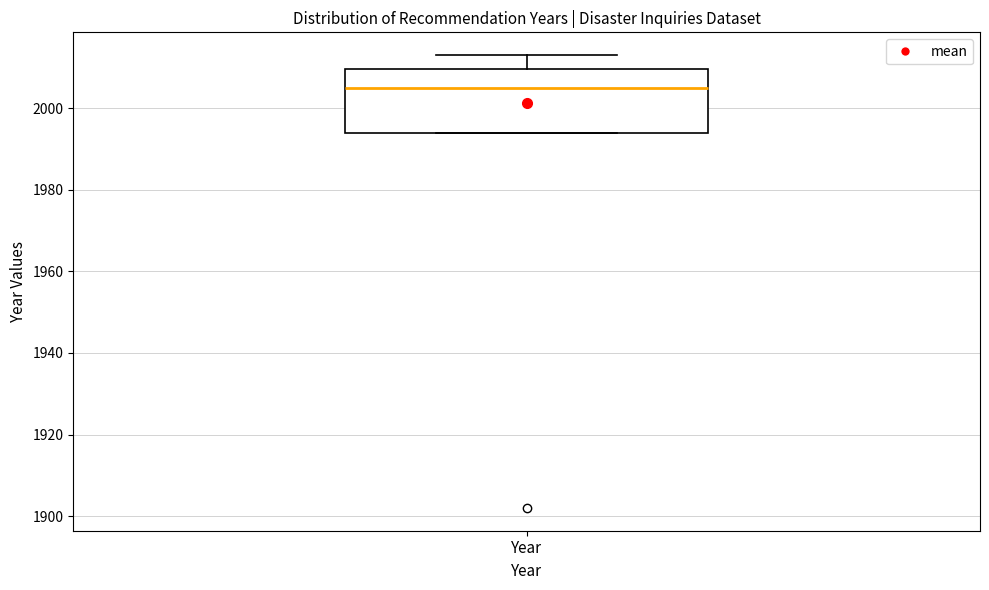

Read this box plot against the y-axis: the position of the median line, the range covered by the box, and the ends of both whiskers. The values are not printed on the chart, so give them approximately, as read against the axis.

median 2006, box 1994 to 2010, whiskers 1994 to 2014